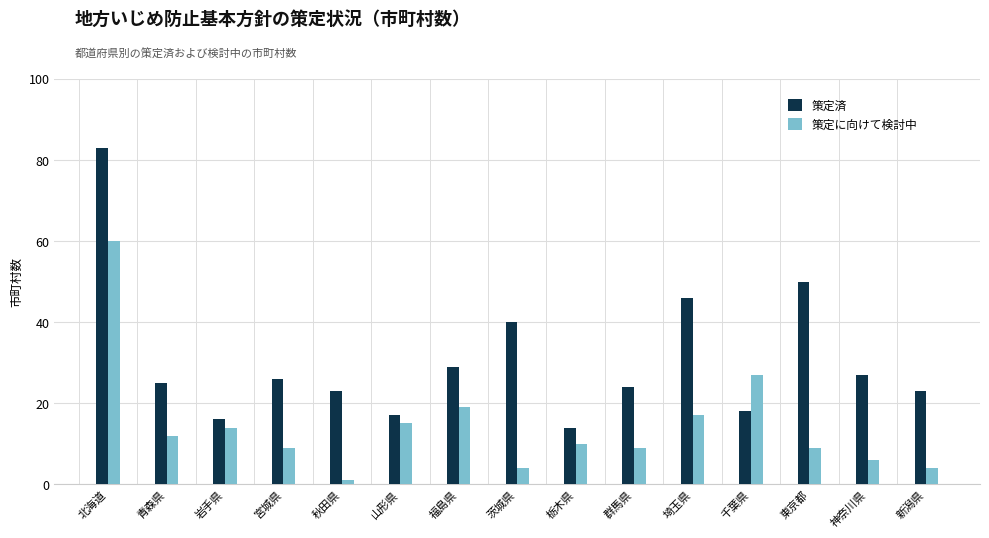

Count the number of categories in the chart.

15